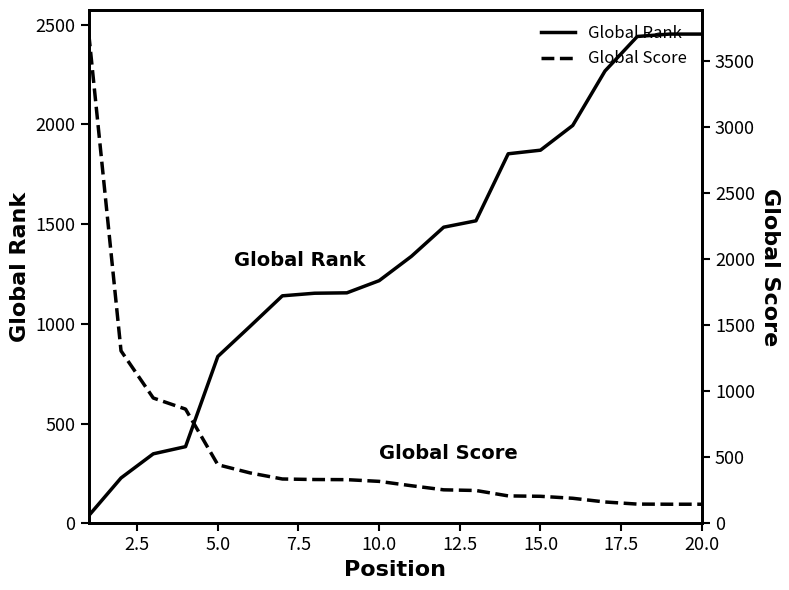

What is the difference between the maximum and second lowest values in the Global Rank series?

2225